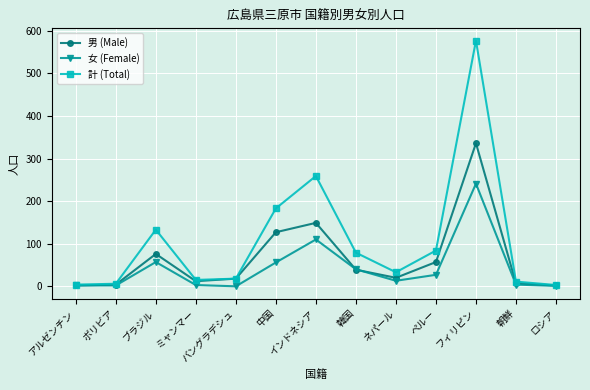

What is the label of the 5th point from the left?

バングラデシュ